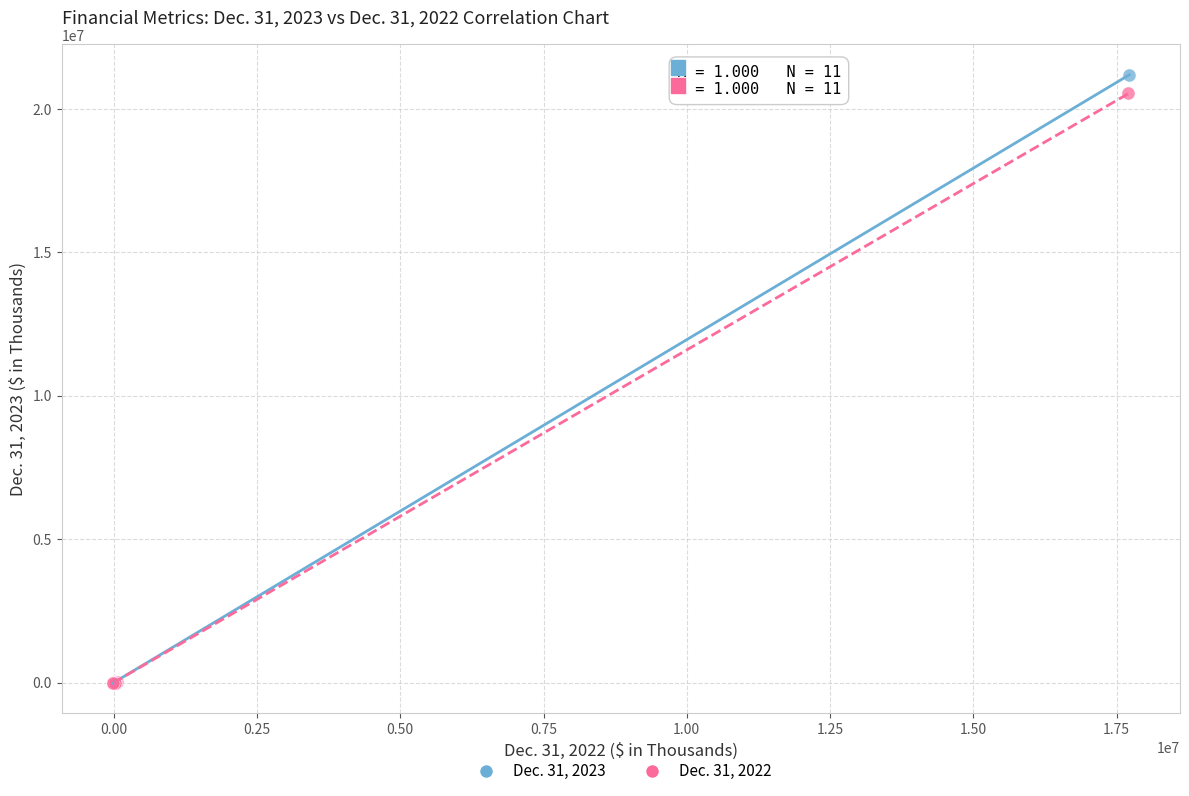

What are all the series names shown in the legend?

Dec. 31, 2023, Dec. 31, 2022